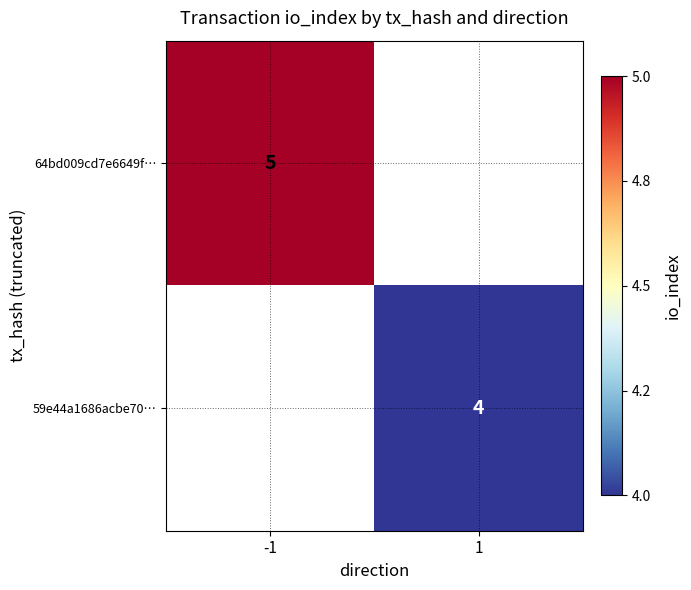

The value of 59e44a1686acbe70… at 1 is 6. True or false?

False